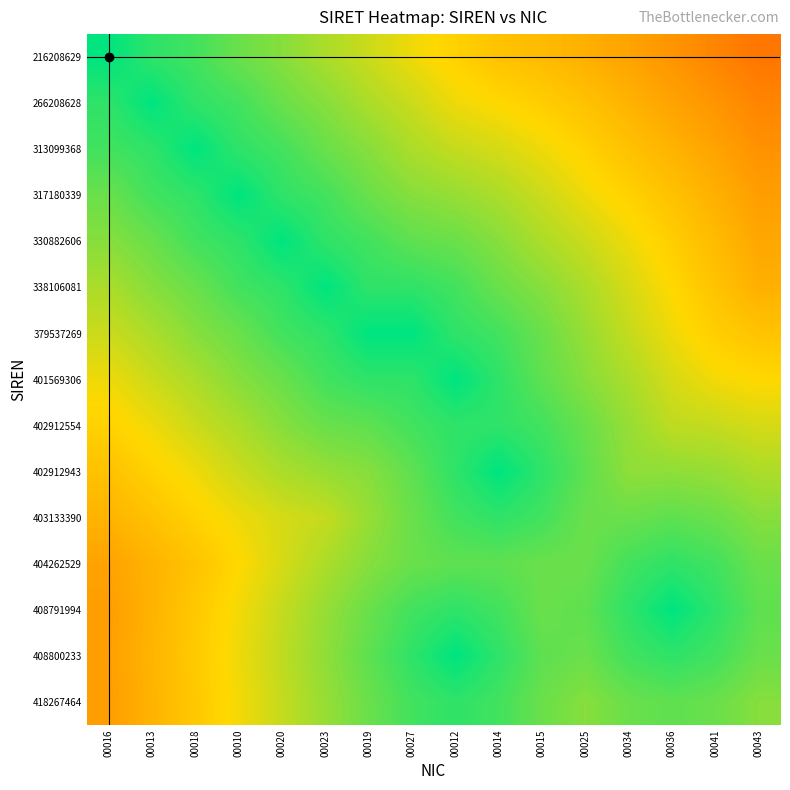

Reading left to right, list all the values displayed in this chart.

216208629: 00016=1.0	00013=0.9	00018=0.9	00010=0.9	00020=0.8	00023=0.8	00019=0.7	00027=0.7	00012=0.6	00014=0.6	00015=0.6	00025=0.5	00034=0.5	00036=0.5	00041=0.4	00043=0.4
266208628: 00016=0.9	00013=1.0	00018=0.9	00010=0.9	00020=0.9	00023=0.8	00019=0.8	00027=0.7	00012=0.7	00014=0.7	00015=0.6	00025=0.6	00034=0.6	00036=0.5	00041=0.5	00043=0.4
313099368: 00016=0.9	00013=0.9	00018=1.0	00010=0.9	00020=0.9	00023=0.9	00019=0.8	00027=0.8	00012=0.7	00014=0.7	00015=0.7	00025=0.6	00034=0.6	00036=0.6	00041=0.5	00043=0.5
317180339: 00016=0.9	00013=0.9	00018=0.9	00010=1.0	00020=0.9	00023=0.9	00019=0.9	00027=0.8	00012=0.8	00014=0.8	00015=0.7	00025=0.7	00034=0.6	00036=0.6	00041=0.5	00043=0.5
330882606: 00016=0.8	00013=0.9	00018=0.9	00010=0.9	00020=1.0	00023=0.9	00019=0.9	00027=0.9	00012=0.9	00014=0.8	00015=0.8	00025=0.7	00034=0.7	00036=0.6	00041=0.6	00043=0.5
338106081: 00016=0.8	00013=0.8	00018=0.9	00010=0.9	00020=0.9	00023=1.0	00019=0.9	00027=0.9	00012=0.9	00014=0.9	00015=0.8	00025=0.8	00034=0.7	00036=0.7	00041=0.6	00043=0.5
379537269: 00016=0.7	00013=0.8	00018=0.8	00010=0.9	00020=0.9	00023=0.9	00019=1.0	00027=1.0	00012=0.9	00014=0.9	00015=0.9	00025=0.8	00034=0.7	00036=0.7	00041=0.6	00043=0.6
401569306: 00016=0.7	00013=0.7	00018=0.8	00010=0.8	00020=0.9	00023=0.9	00019=0.9	00027=0.9	00012=1.0	00014=0.9	00015=0.9	00025=0.8	00034=0.8	00036=0.7	00041=0.7	00043=0.7
402912554: 00016=0.6	00013=0.7	00018=0.7	00010=0.8	00020=0.8	00023=0.9	00019=0.9	00027=0.9	00012=0.9	00014=0.9	00015=0.9	00025=0.9	00034=0.8	00036=0.8	00041=0.7	00043=0.7
402912943: 00016=0.6	00013=0.6	00018=0.7	00010=0.7	00020=0.8	00023=0.8	00019=0.8	00027=0.9	00012=0.9	00014=1.0	00015=0.9	00025=0.9	00034=0.8	00036=0.8	00041=0.8	00043=0.8
403133390: 00016=0.6	00013=0.6	00018=0.6	00010=0.7	00020=0.7	00023=0.7	00019=0.8	00027=0.9	00012=0.9	00014=0.9	00015=0.9	00025=0.9	00034=0.9	00036=0.9	00041=0.9	00043=0.8
404262529: 00016=0.5	00013=0.6	00018=0.6	00010=0.7	00020=0.7	00023=0.8	00019=0.8	00027=0.9	00012=0.9	00014=0.9	00015=0.9	00025=0.9	00034=0.9	00036=0.9	00041=0.9	00043=0.9
408791994: 00016=0.5	00013=0.6	00018=0.6	00010=0.7	00020=0.7	00023=0.8	00019=0.9	00027=0.9	00012=0.9	00014=0.9	00015=0.9	00025=0.9	00034=0.9	00036=1.0	00041=0.9	00043=0.9
408800233: 00016=0.5	00013=0.6	00018=0.6	00010=0.7	00020=0.8	00023=0.8	00019=0.9	00027=0.9	00012=1.0	00014=0.9	00015=0.9	00025=0.9	00034=0.9	00036=0.9	00041=0.9	00043=0.9
418267464: 00016=0.5	00013=0.6	00018=0.6	00010=0.7	00020=0.7	00023=0.8	00019=0.9	00027=0.9	00012=0.9	00014=0.9	00015=0.9	00025=0.8	00034=0.9	00036=0.9	00041=0.9	00043=0.8